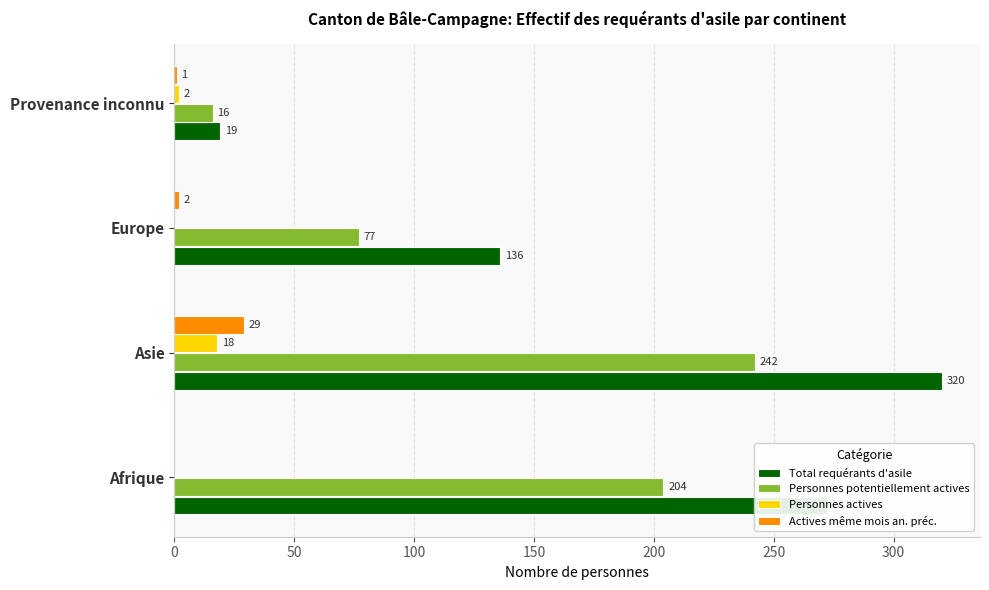

Between Afrique and Provenance inconnu, which series saw the biggest shift?

Total requérants d'asile